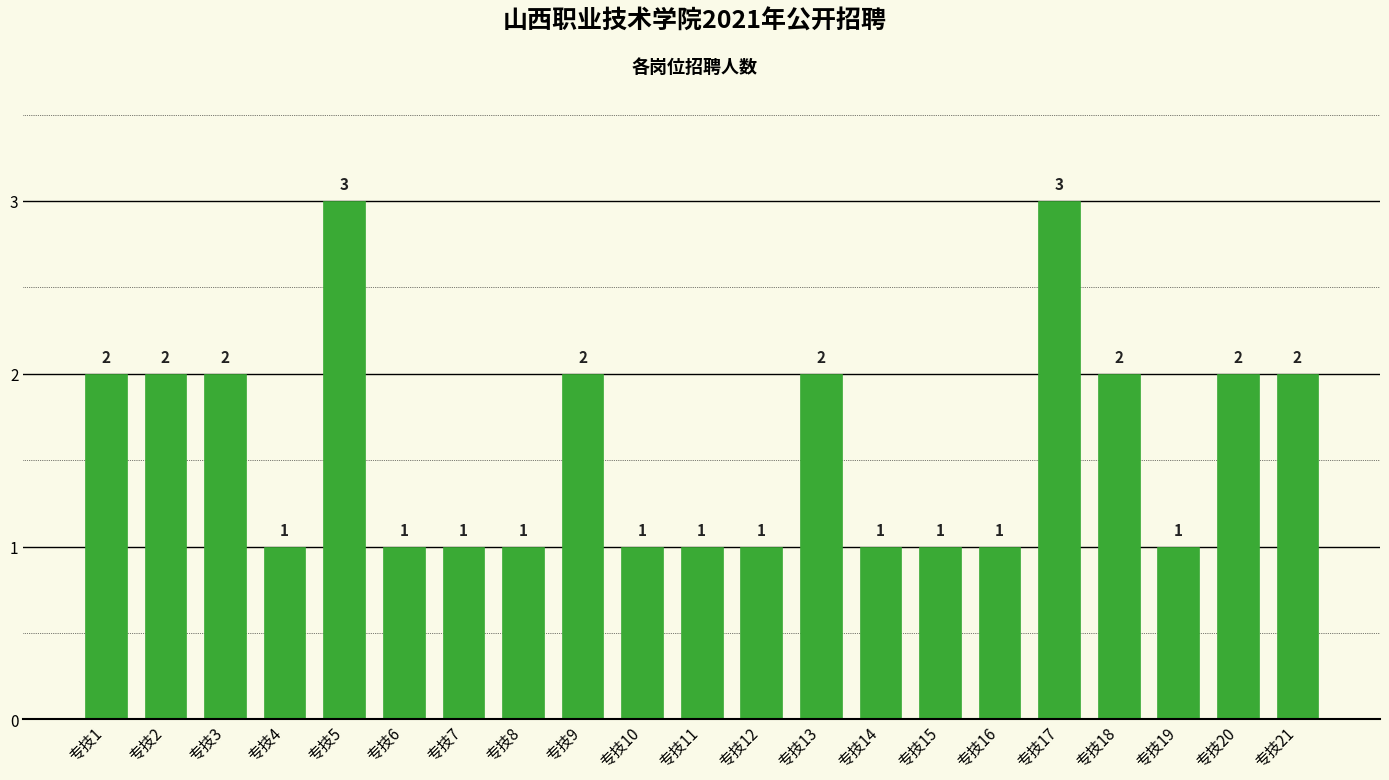

How many values exceed 1?

10